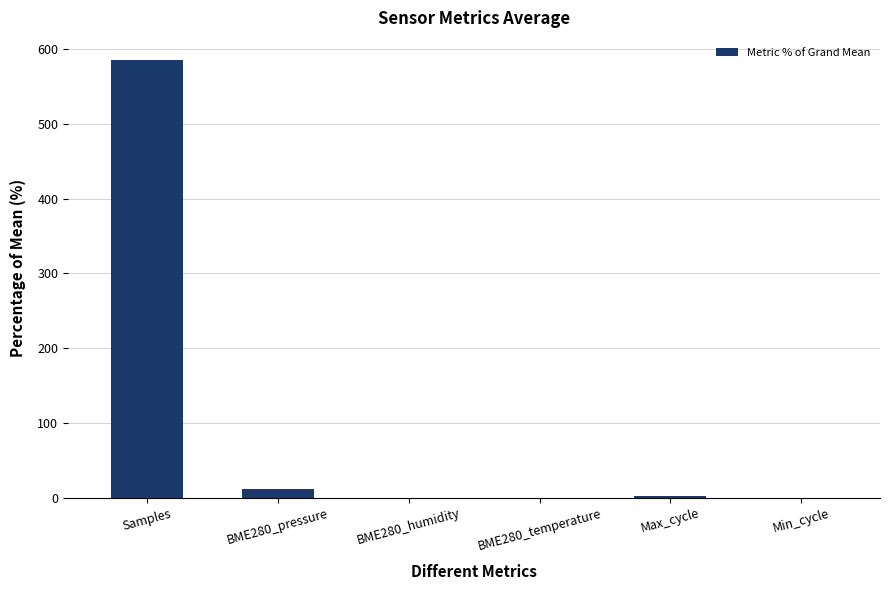

True or false: the data shows -0.0 at BME280_temperature.

True